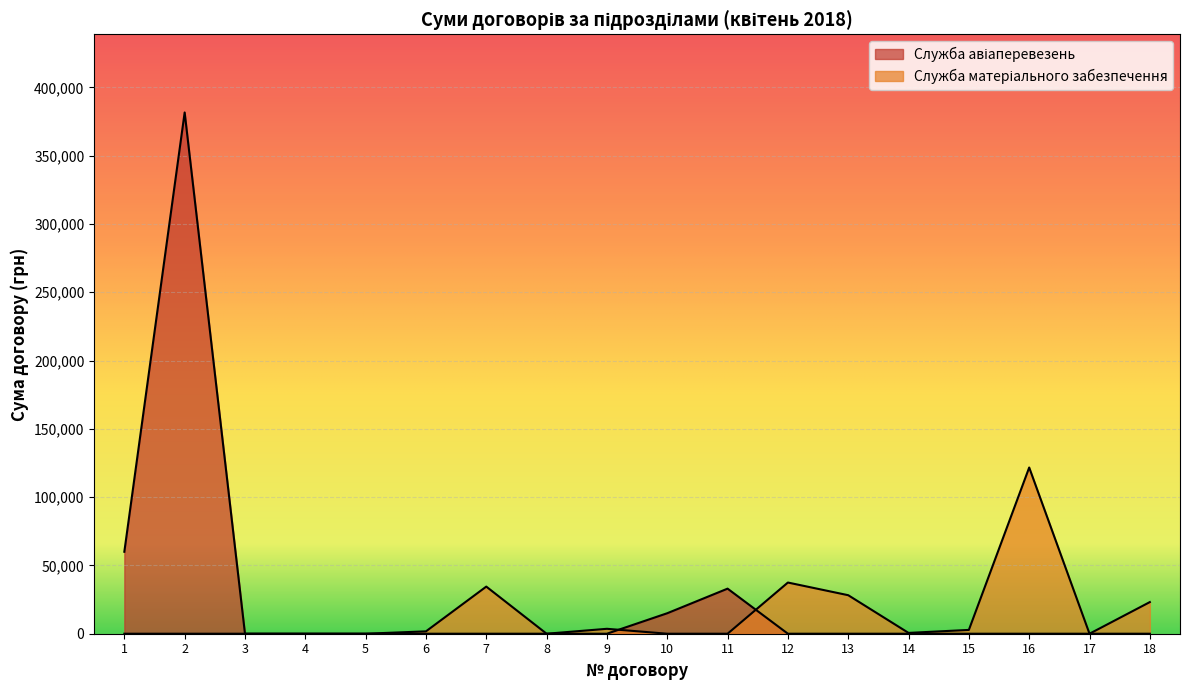

How many lines are shown in the chart?

2